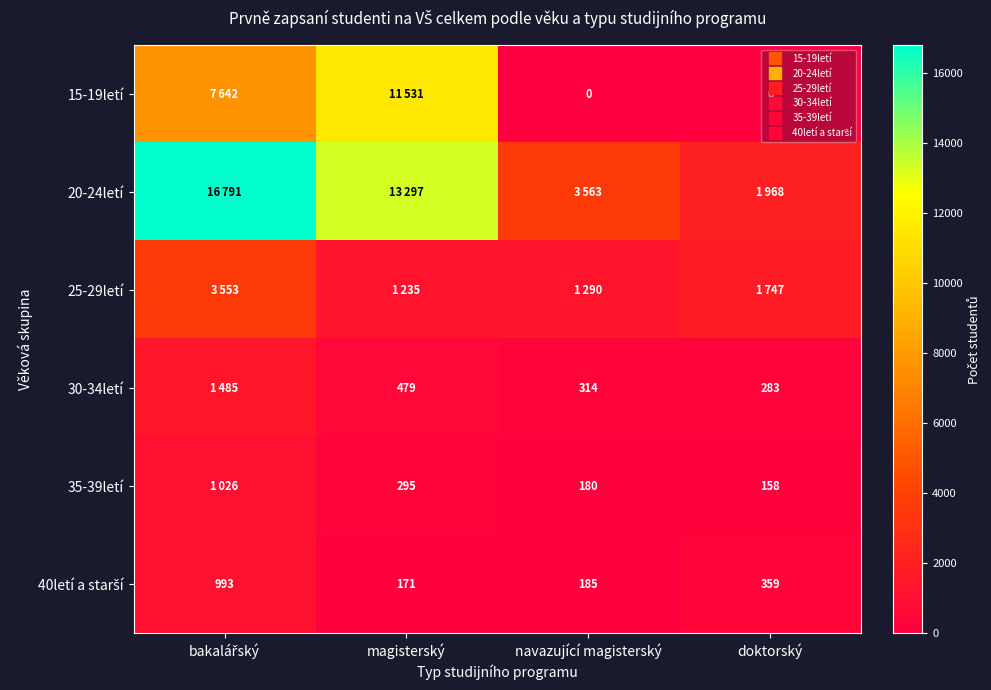

How many values in the 30-34letí series exceed 479?

1